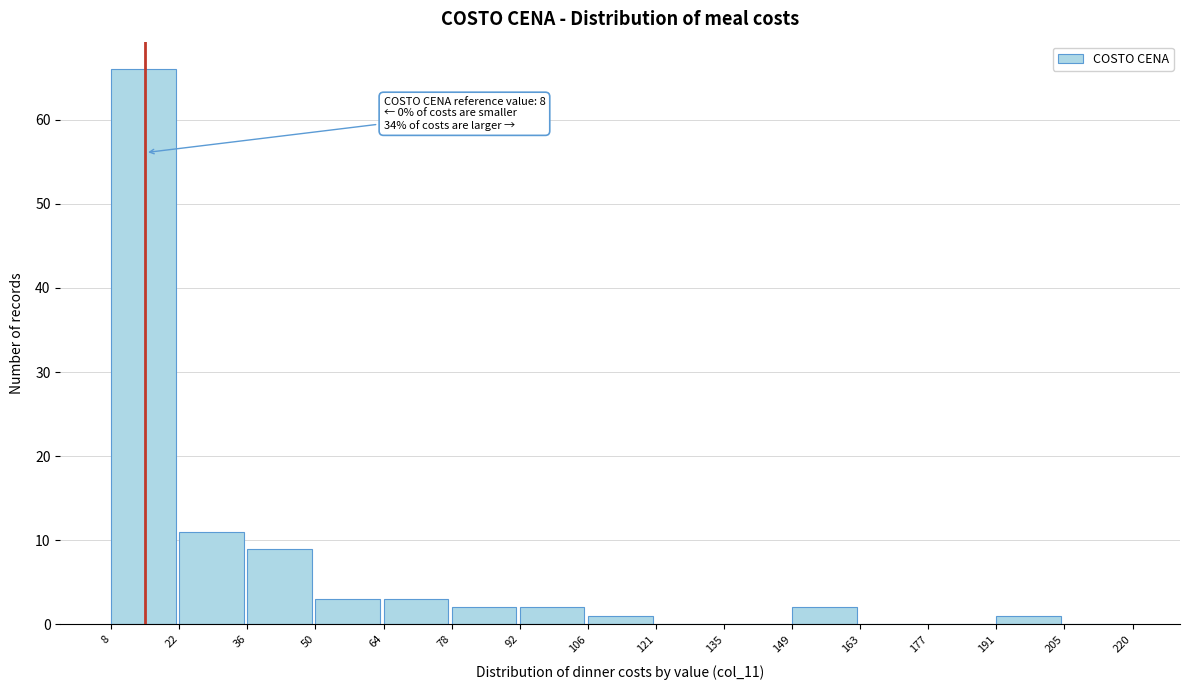

Which range on the x-axis has the tallest bar?

8 to 22